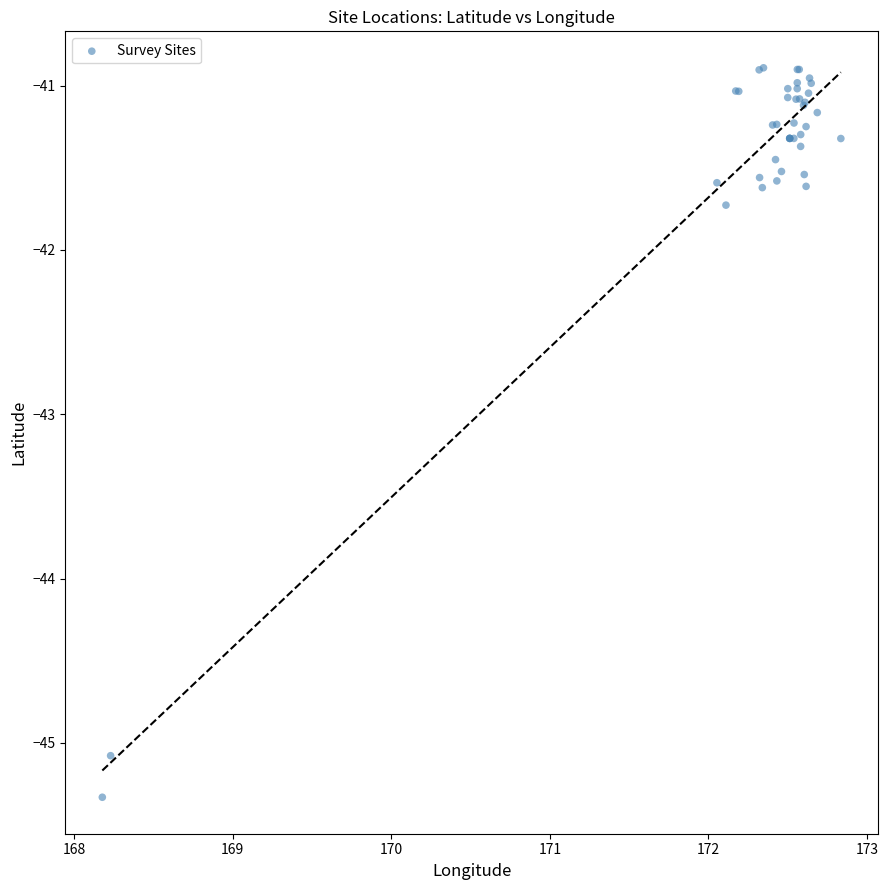

What Y value in the scatter plot is closest to -43?

-41.7